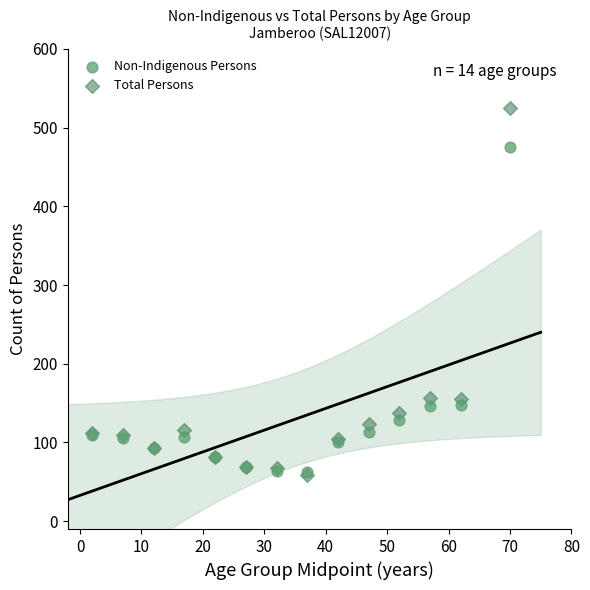

Which series has the largest Y range (max minus min)?

Total Persons